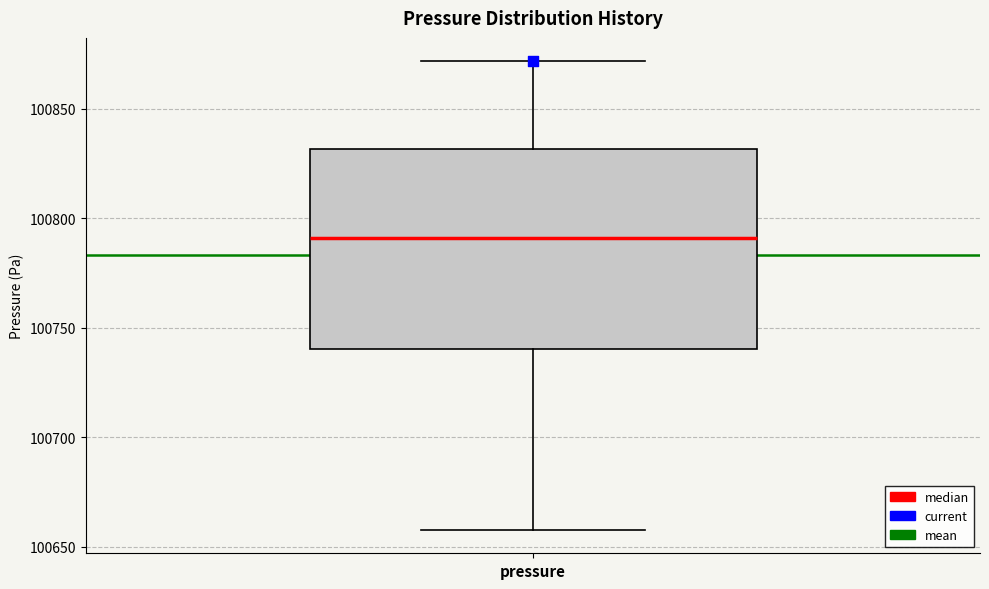

Where is the upper edge of the box for pressure on the y-axis? The values are not printed on the chart, so give them approximately, as read against the axis.

100830